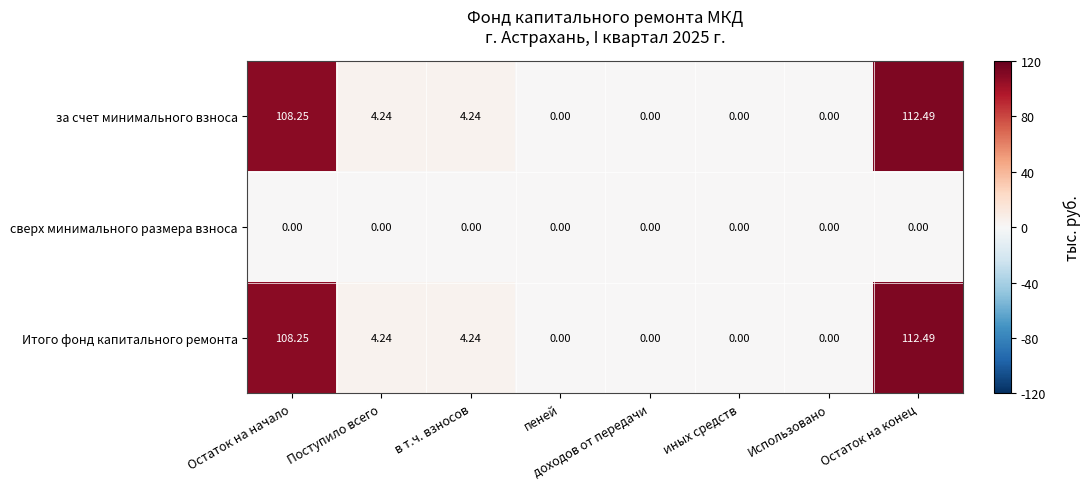

At which category is the sum across all series the highest?

Остаток на конец